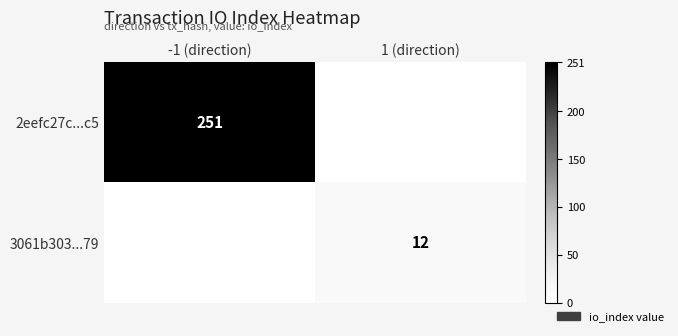

The 2eefc27c...c5 series shows 251 at -1 (direction). True or false?

True